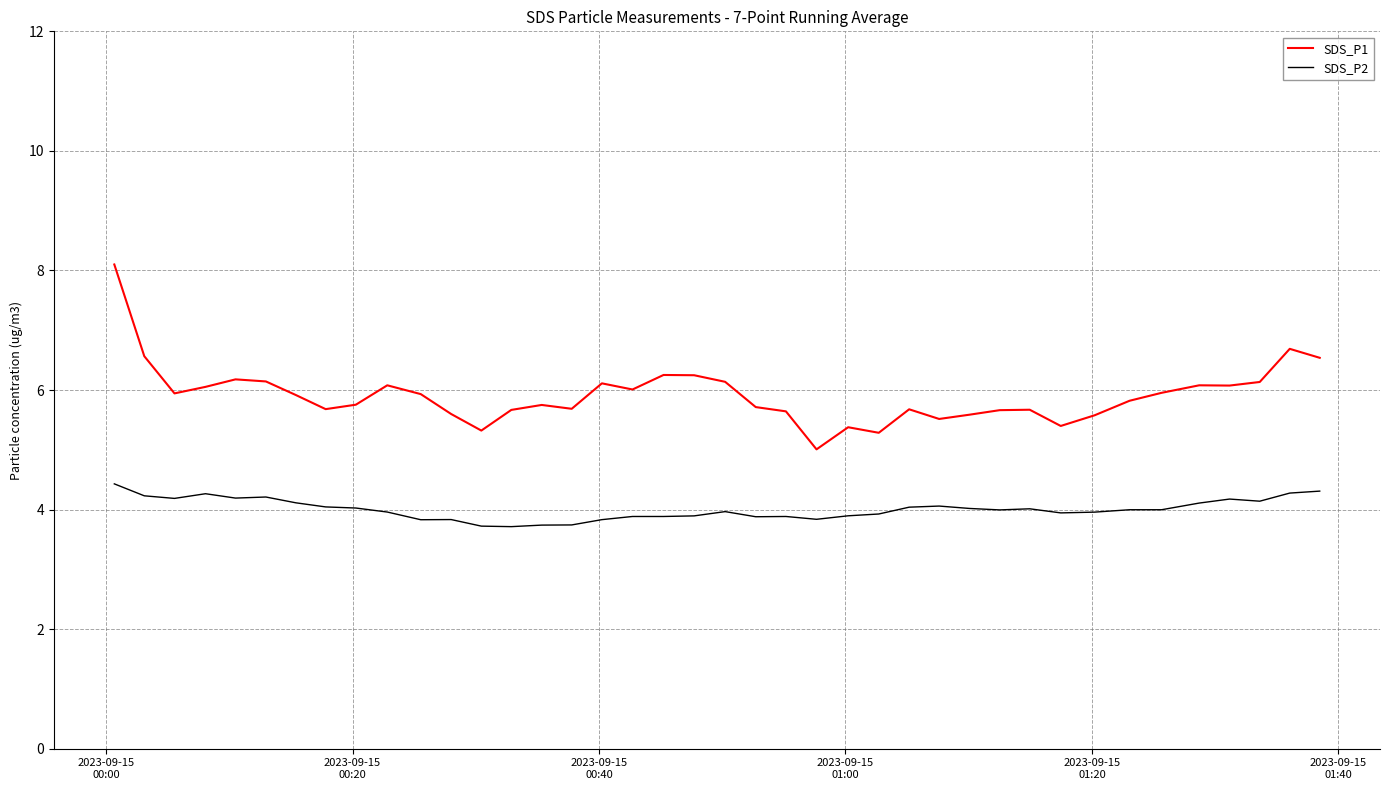

Rank the series by their average value, from highest to lowest.

SDS_P1, SDS_P2